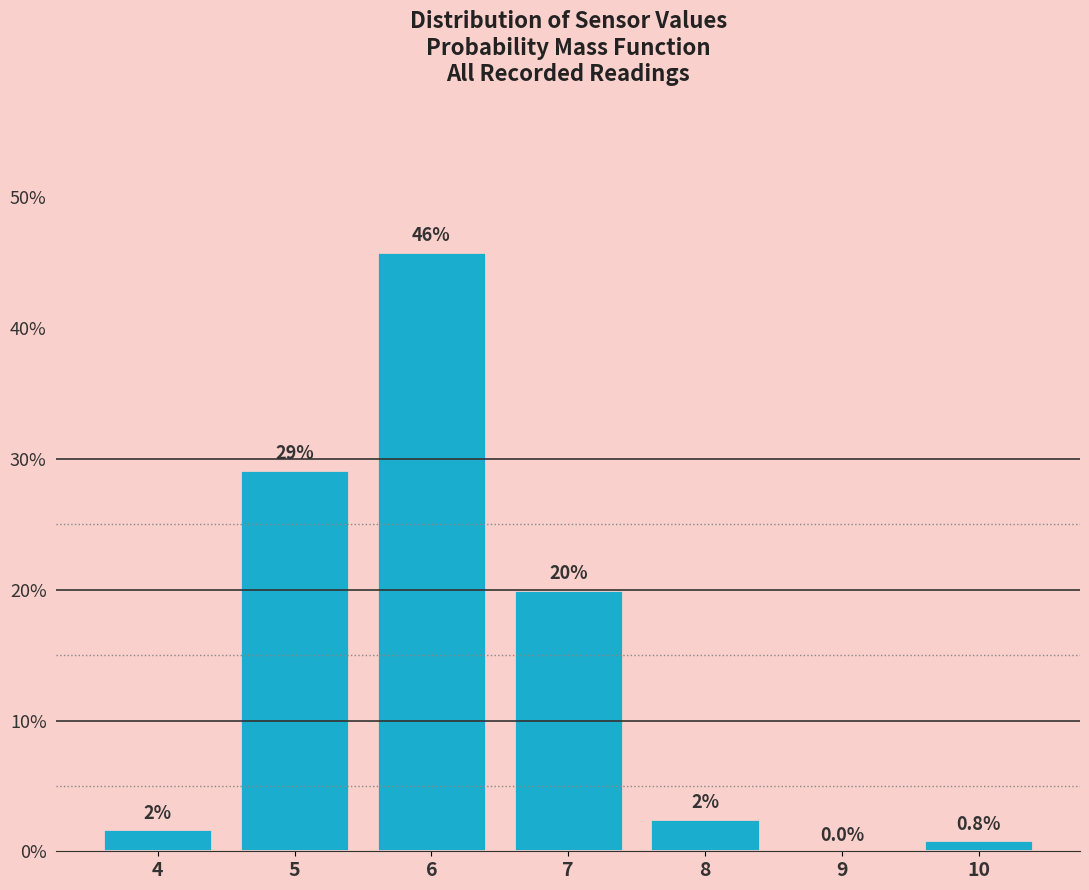

Which range on the x-axis has the tallest bar?

5.5 to 6.5